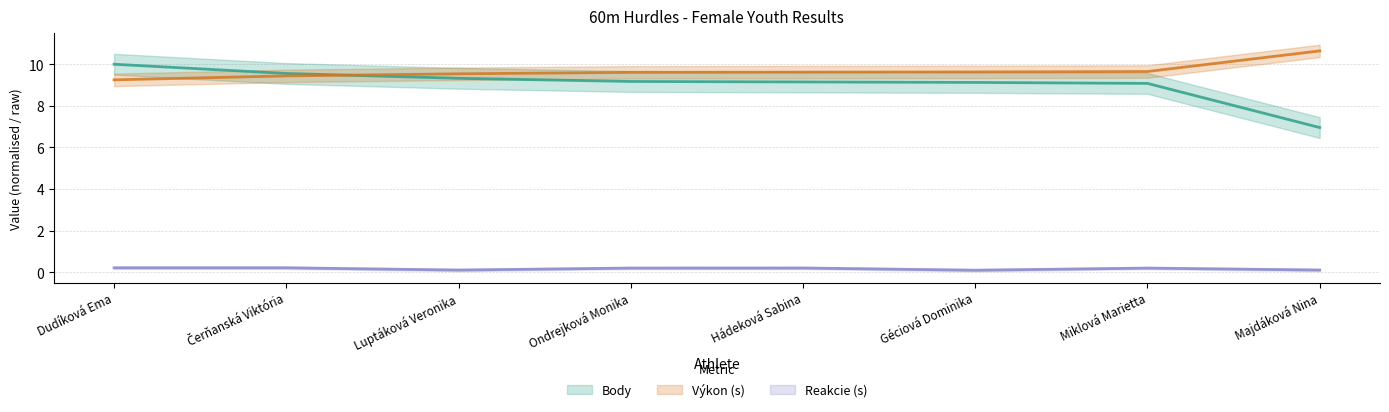

What is the difference between the second highest and second lowest values in the Body series?

0.5